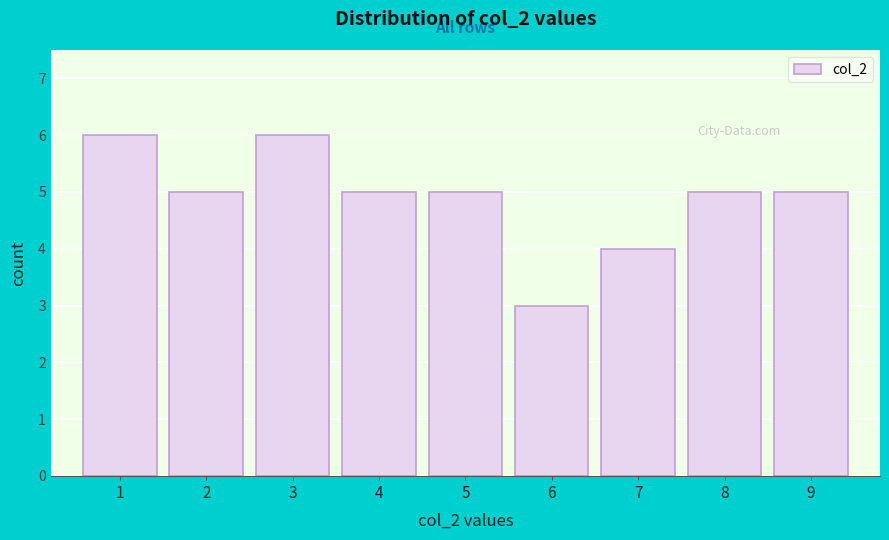

Reading left to right, transcribe this chart: for each bar, give the range it covers on the x-axis and its height. The values are not printed on the chart, so give them approximately, as read against the axis.

0.5 to 1.5: 6
1.5 to 2.5: 5
2.5 to 3.5: 6
3.5 to 4.5: 5
4.5 to 5.5: 5
5.5 to 6.5: 3
6.5 to 7.5: 4
7.5 to 8.5: 5
8.5 to 9.5: 5